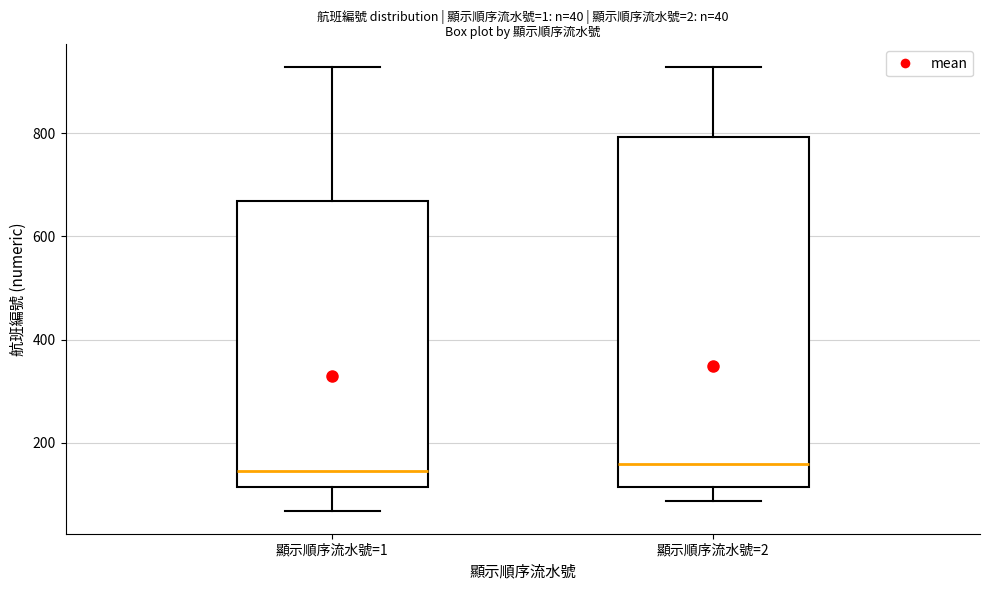

Comparing the boxes themselves (not the whiskers), which one is the tallest?

顯示順序流水號=2